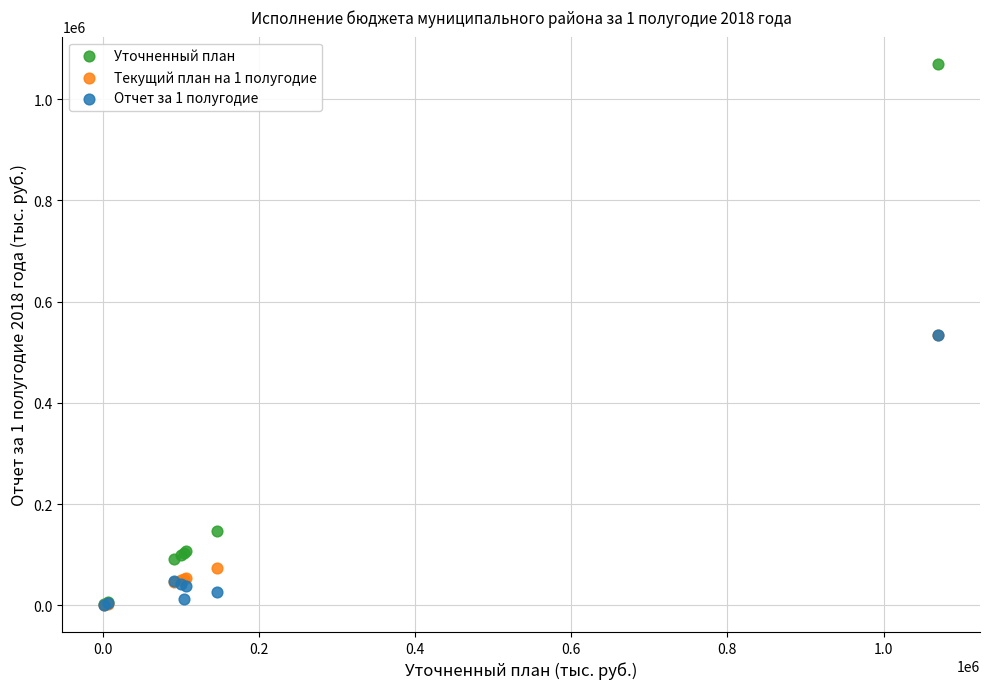

What are all the series names shown in the legend?

Уточненный план, Текущий план на 1 полугодие, Отчет за 1 полугодие